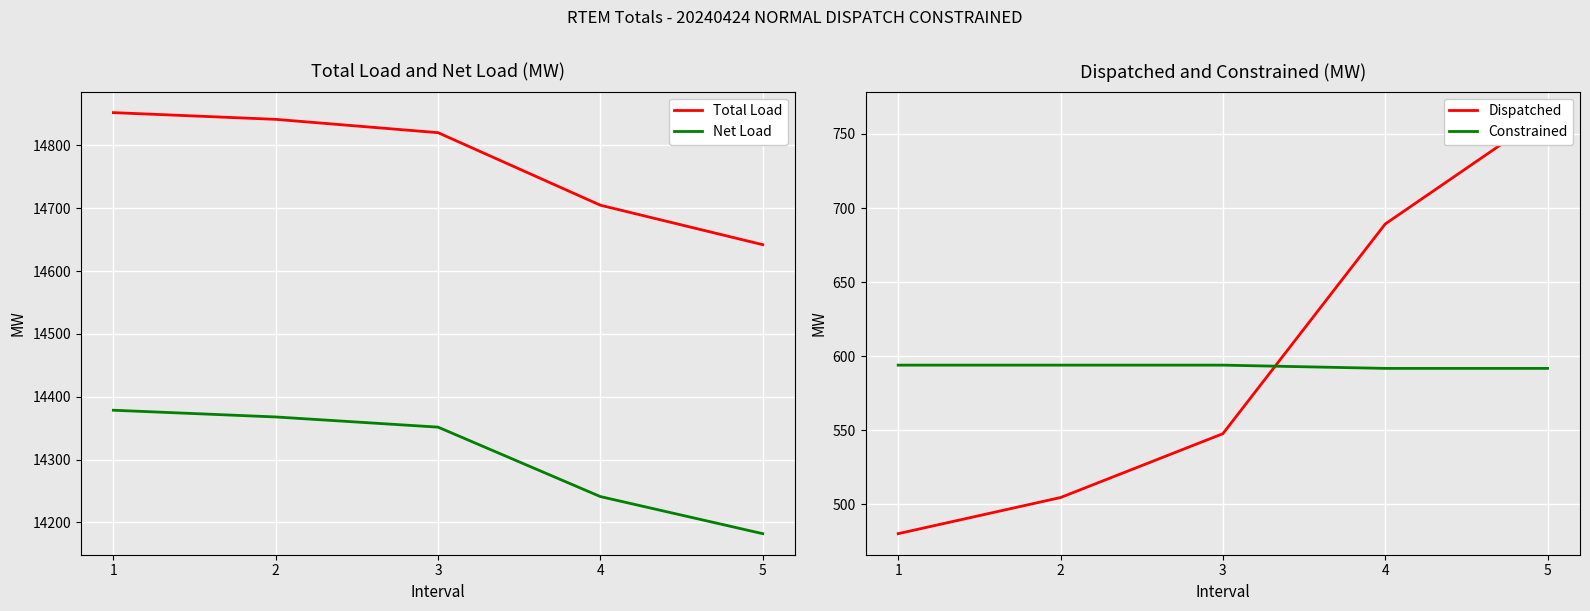

Reading left to right, list all the values displayed in this chart.

Total Load: 1=14852.1	2=14841.4	3=14820.2	4=14704.8	5=14642.0
Net Load: 1=14378.6	2=14367.9	3=14351.7	4=14241.2	5=14182.2
Dispatched: 1=480.1	2=504.5	3=547.6	4=689.2	5=764.4
Constrained: 1=593.9	2=593.9	3=593.9	4=591.7	5=591.7